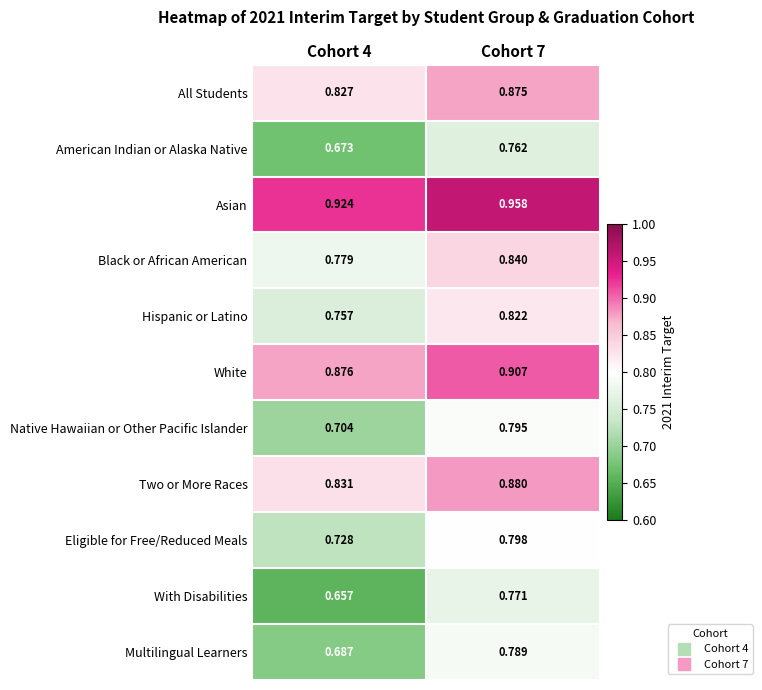

Rank the series at Cohort 7 from lowest to highest value.

American Indian or Alaska Native, With Disabilities, Multilingual Learners, Native Hawaiian or Other Pacific Islander, Eligible for Free/Reduced Meals, Hispanic or Latino, Black or African American, All Students, Two or More Races, White, Asian